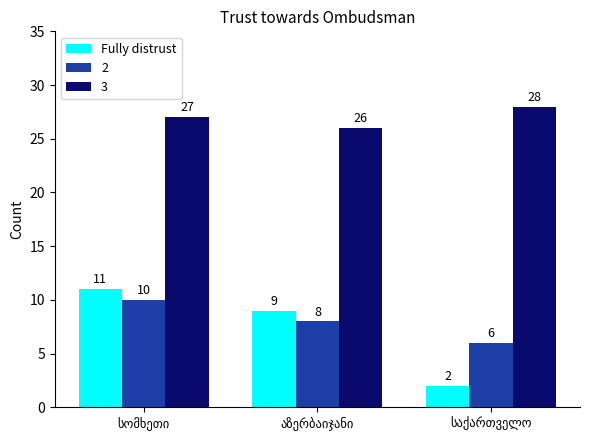

Reading left to right, list all the values displayed in this chart.

Fully distrust: 11	9	2
2: 10	8	6
3: 27	26	28